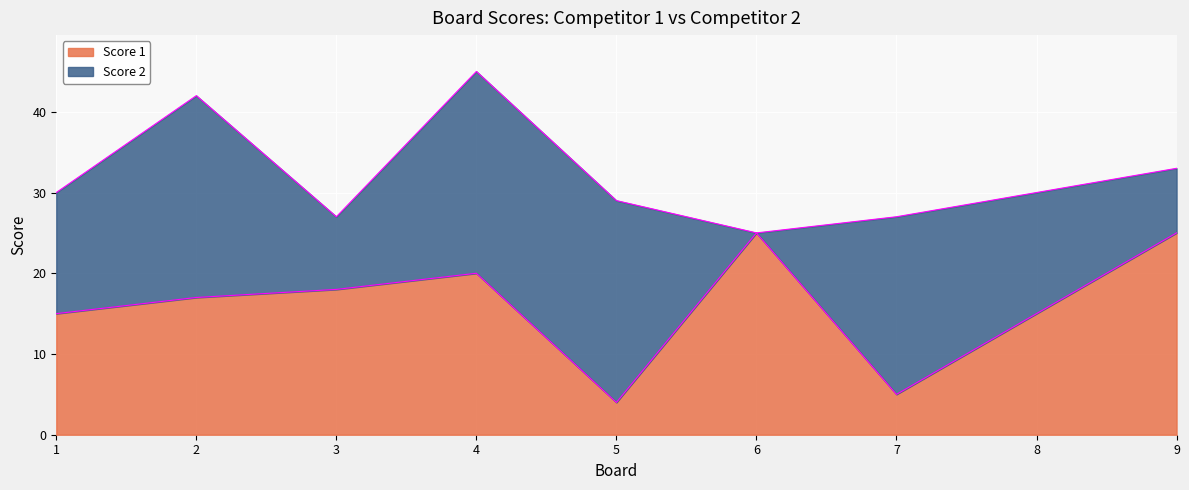

Reading left to right, what are all the values shown in this chart?

15	17	18	20	4	25	5	15	25